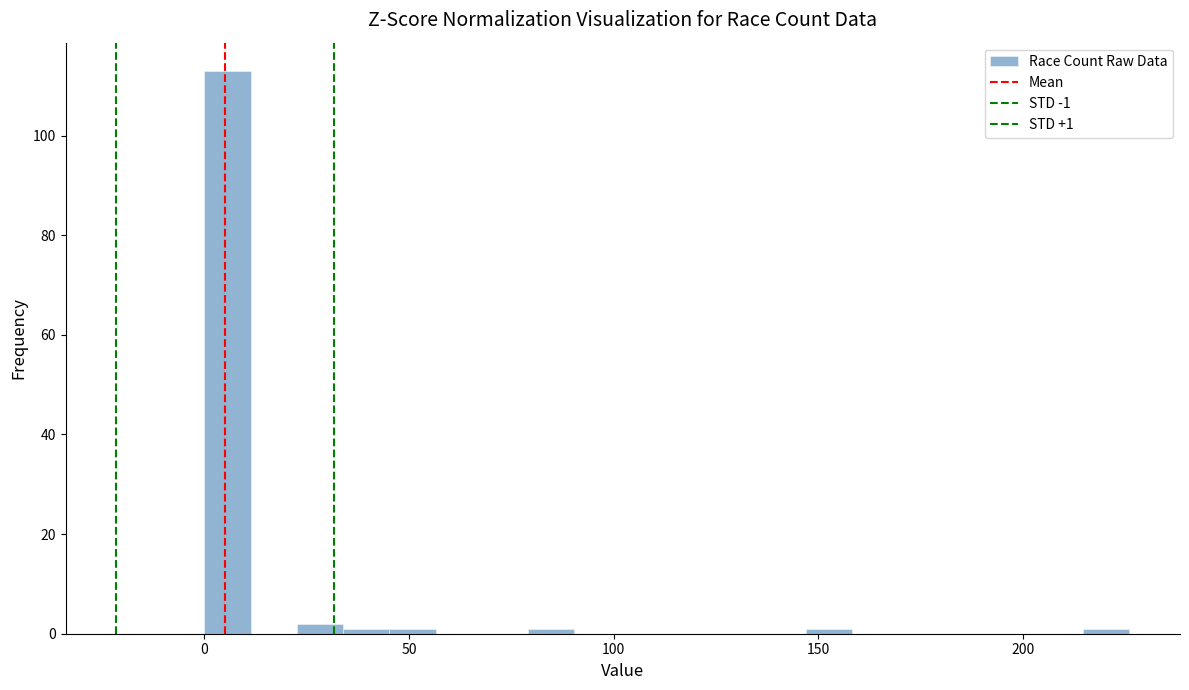

Read against the x-axis, roughly where is the centre of the tallest bar?

5